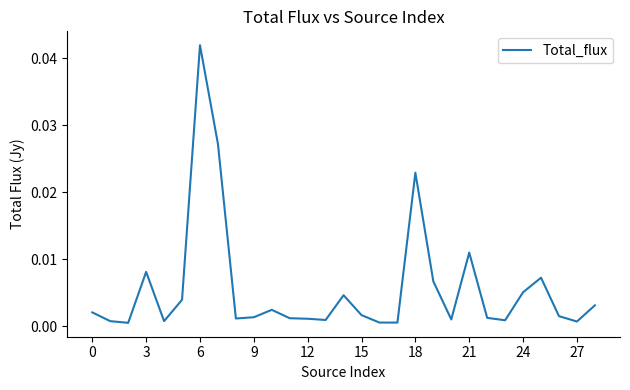

True or false: there are more than 1 points higher than both neighbors.

True